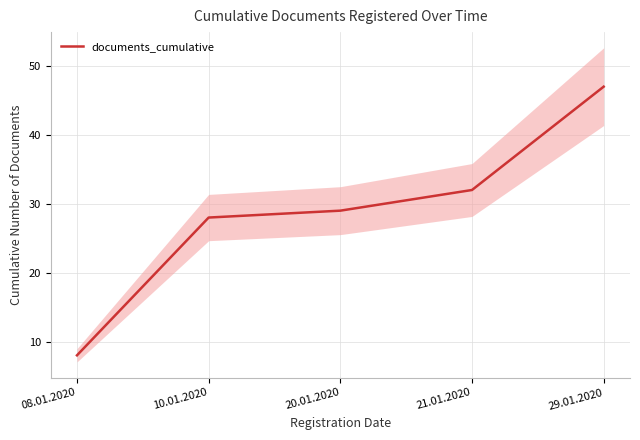

The chart shows a value of 28 at 10.01.2020. True or false?

True